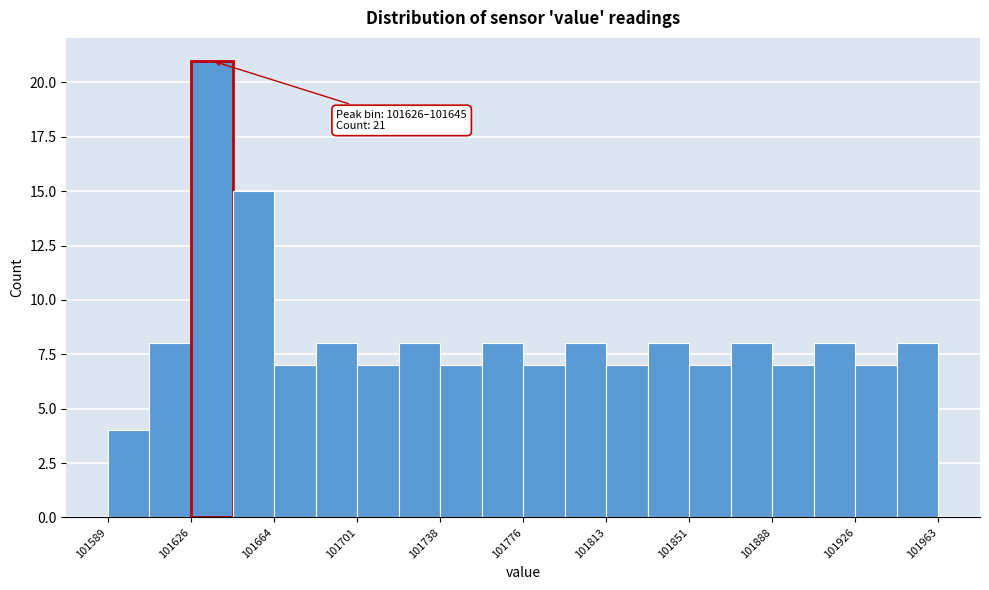

Around what value on the x-axis is the tallest bar? Give the approximate position of its centre, as read against the axis.

101635